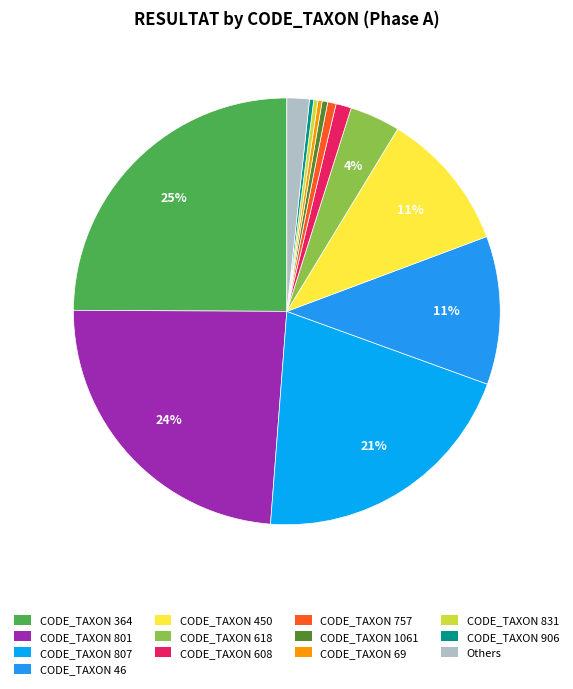

Which slice is the largest?

CODE_TAXON 364